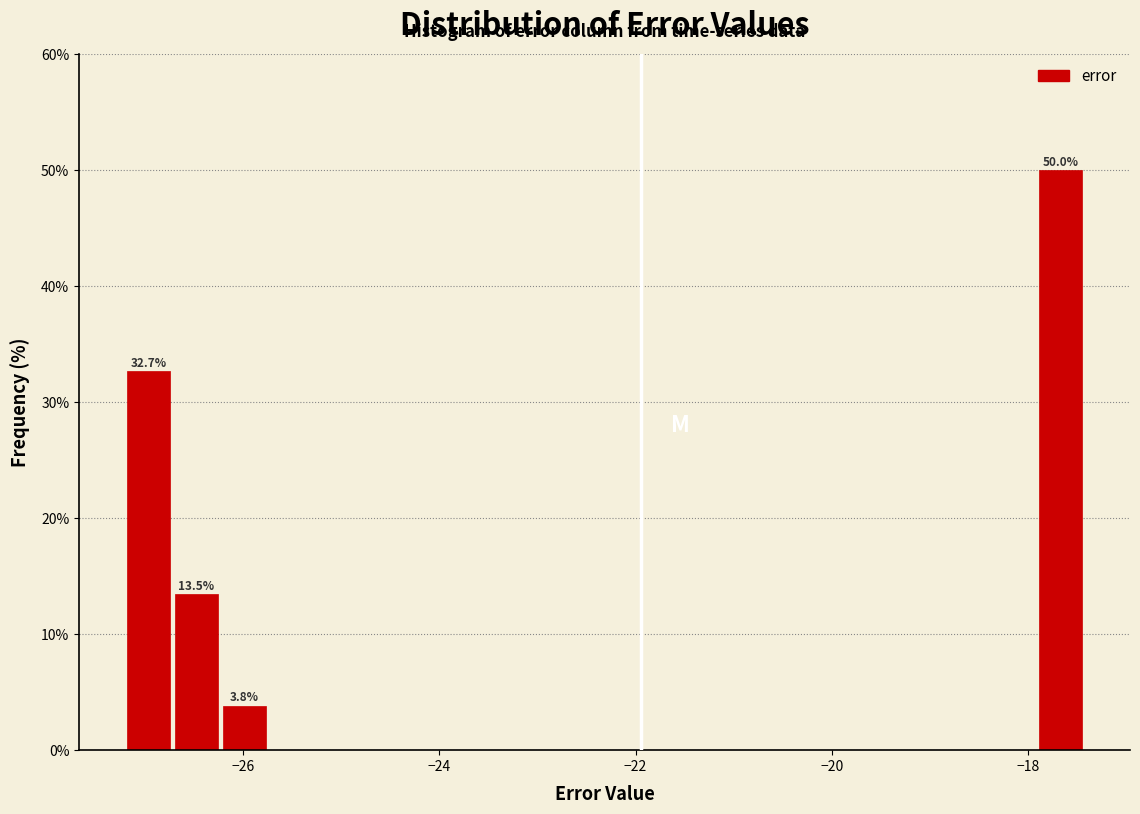

Around what value on the x-axis is the tallest bar? Give the approximate position of its centre, as read against the axis.

-17.6